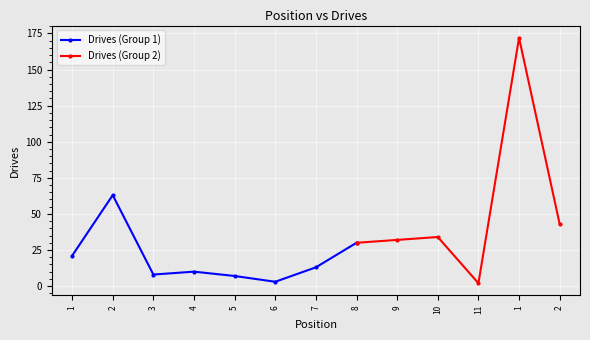

What is the change in value from 8 to 10?

+4